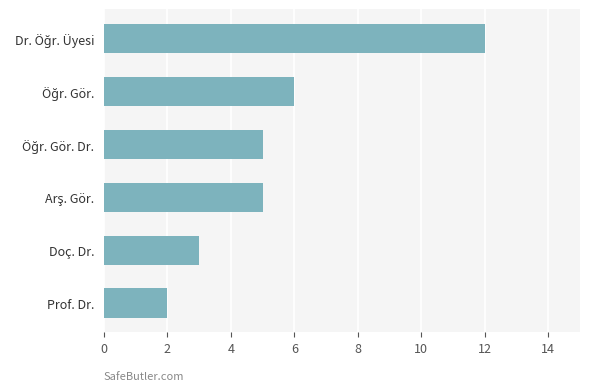

What is the maximum value shown in the chart?

12